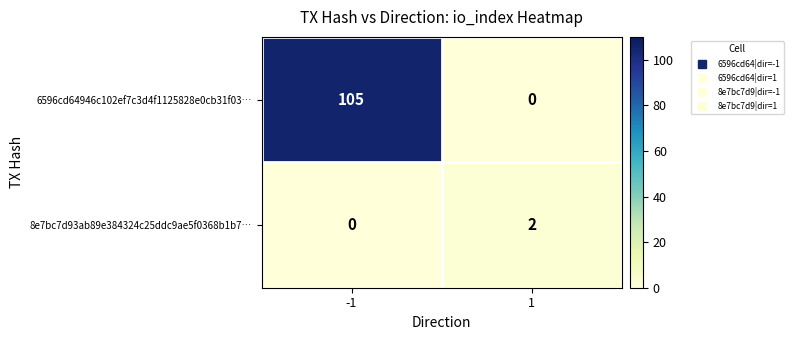

List the series in order of their peak value, lowest first.

8e7bc7d93ab89e384324c25ddc9ae5f0368b1b7…, 6596cd64946c102ef7c3d4f1125828e0cb31f03…